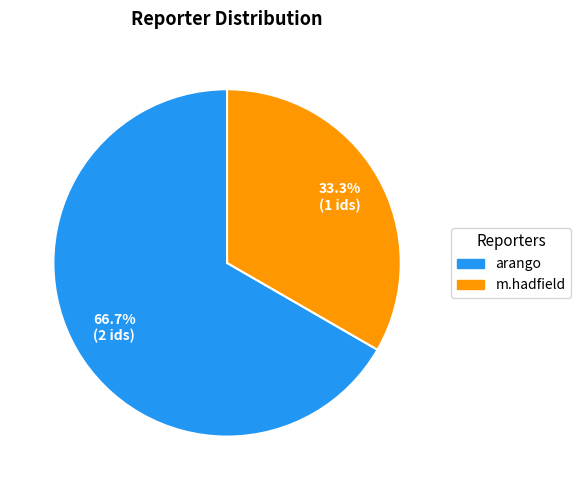

Which category has the smallest portion of the pie?

m.hadfield